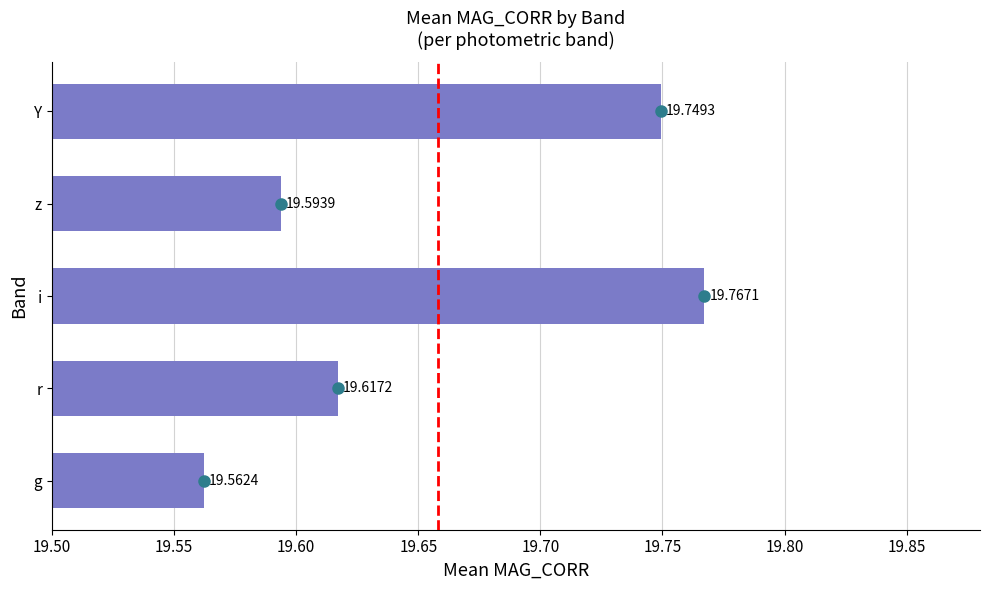

Rank the categories by value from highest to lowest.

i, Y, r, z, g